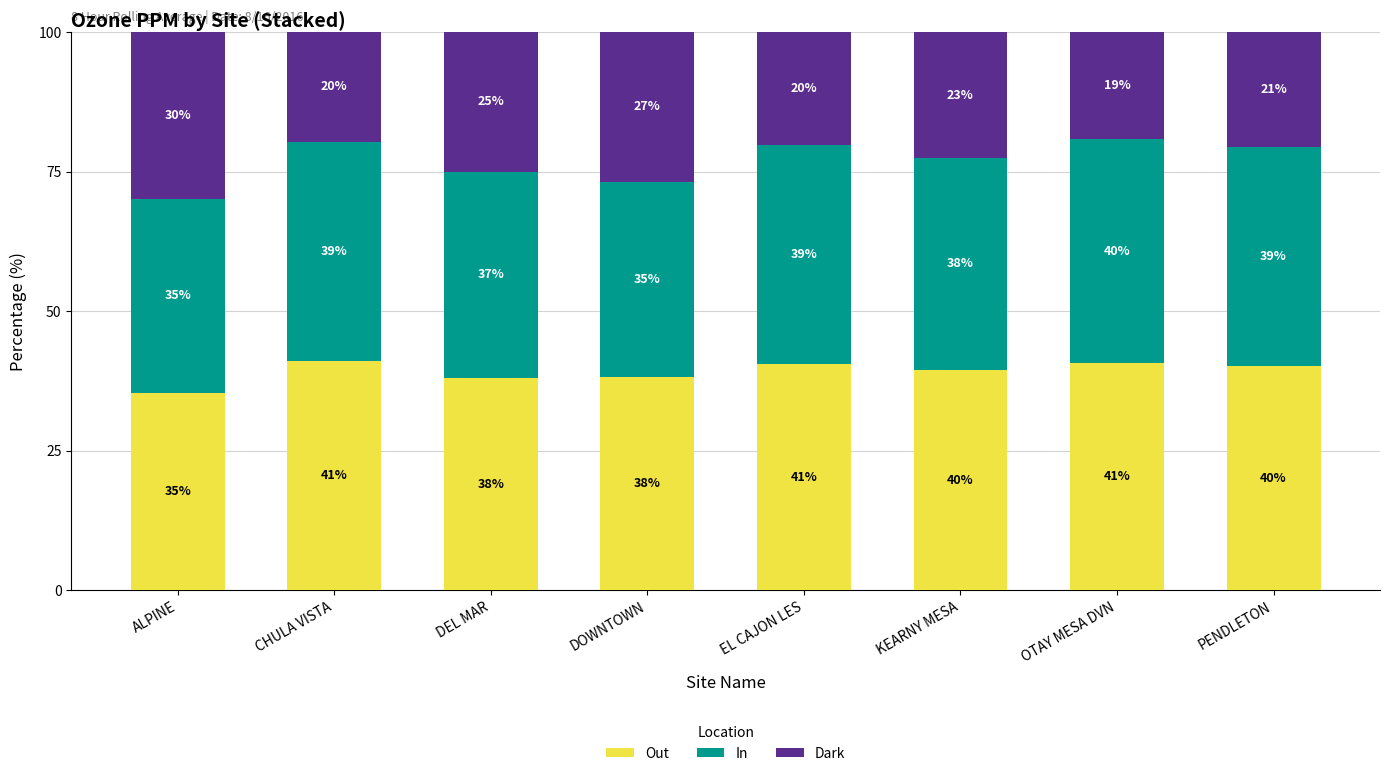

What is the approximate value of Out at EL CAJON LES?

40.5